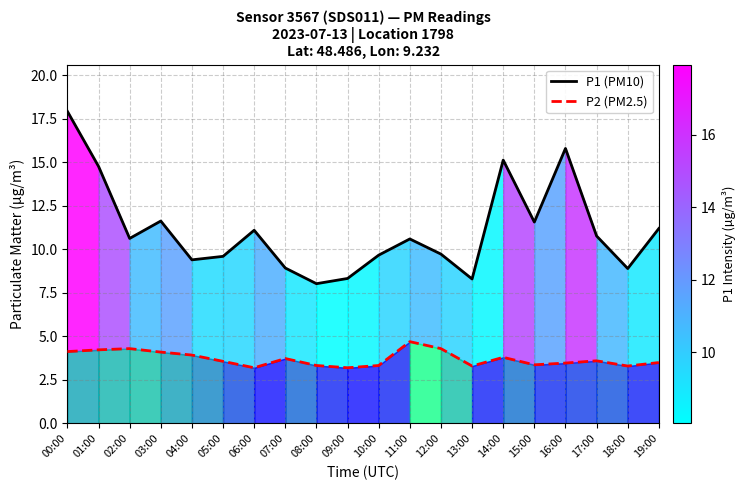

True or false: P1 (PM10) and P2 (PM2.5) intersect in this chart.

False